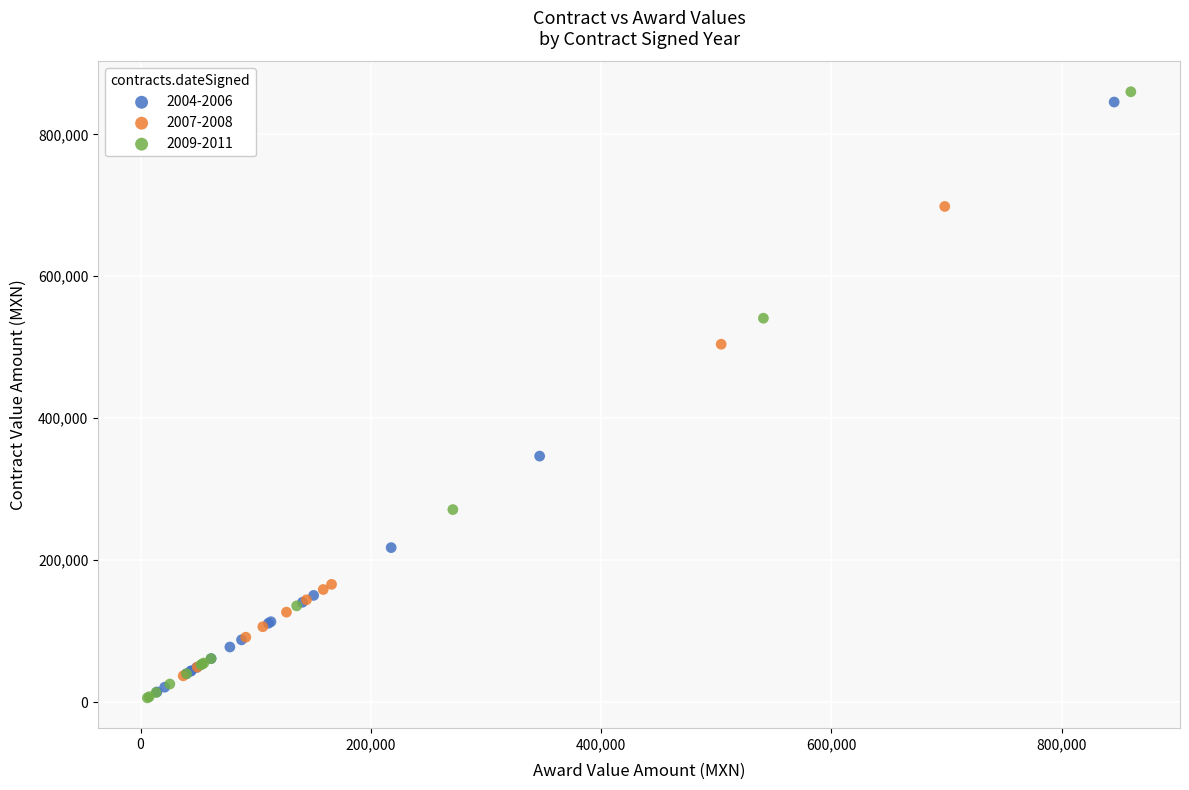

What are all the series names shown in the legend?

2004-2006, 2007-2008, 2009-2011